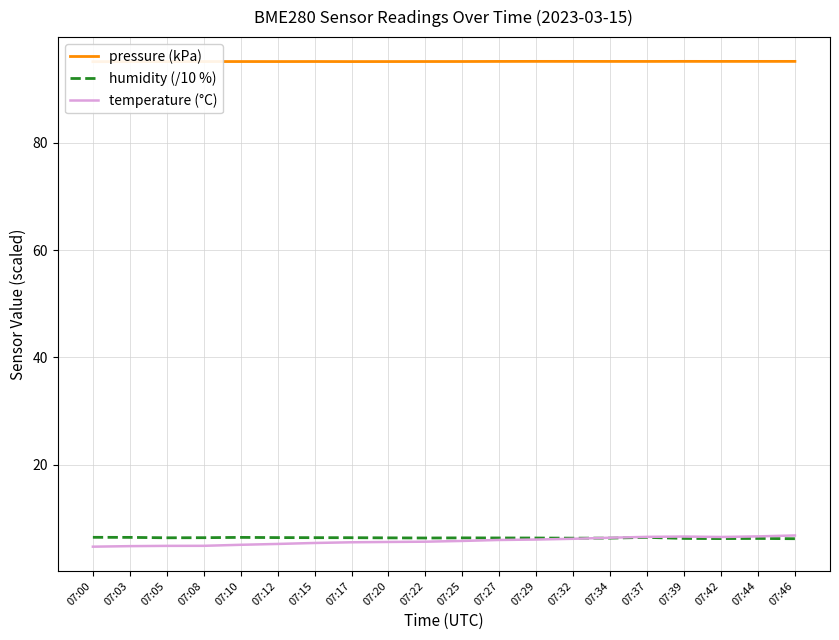

What is the sum of all humidity (/10 %) values?

126.9